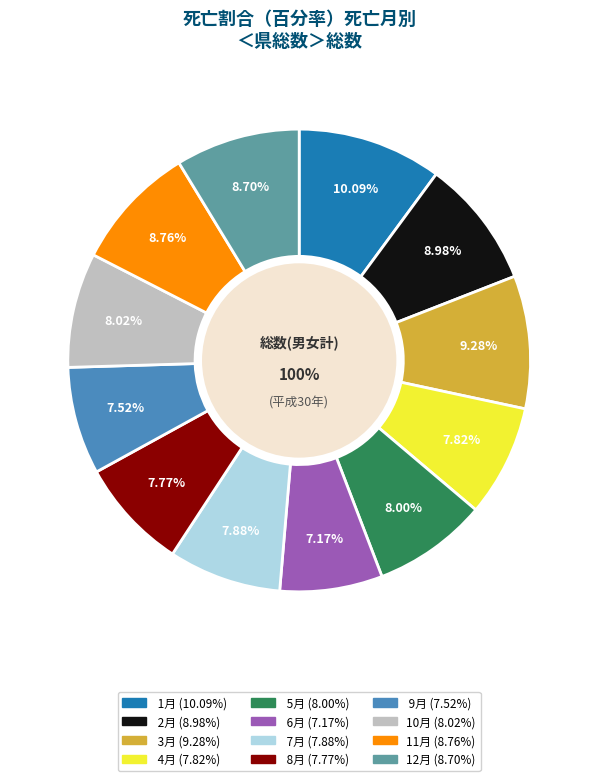

Is there any slice that represents more than half of the pie?

No